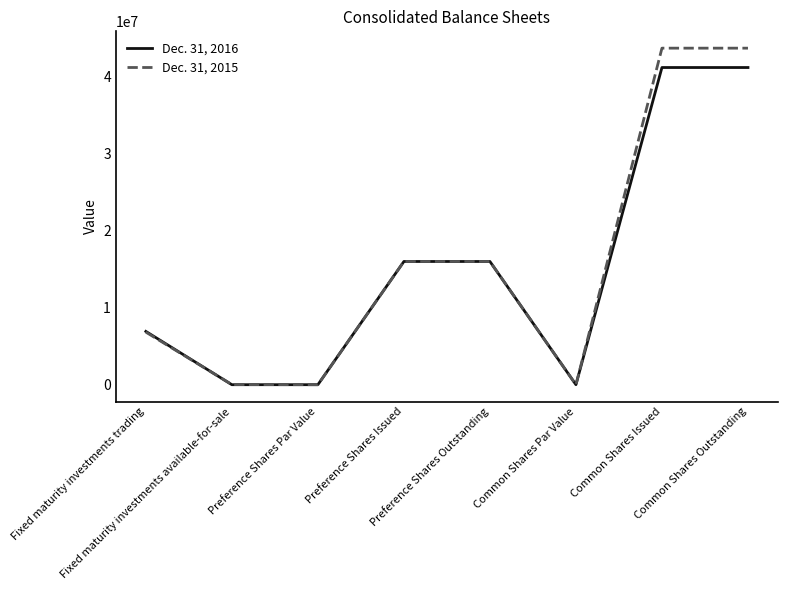

Rank the series by their maximum value, from lowest to highest.

Dec. 31, 2016, Dec. 31, 2015